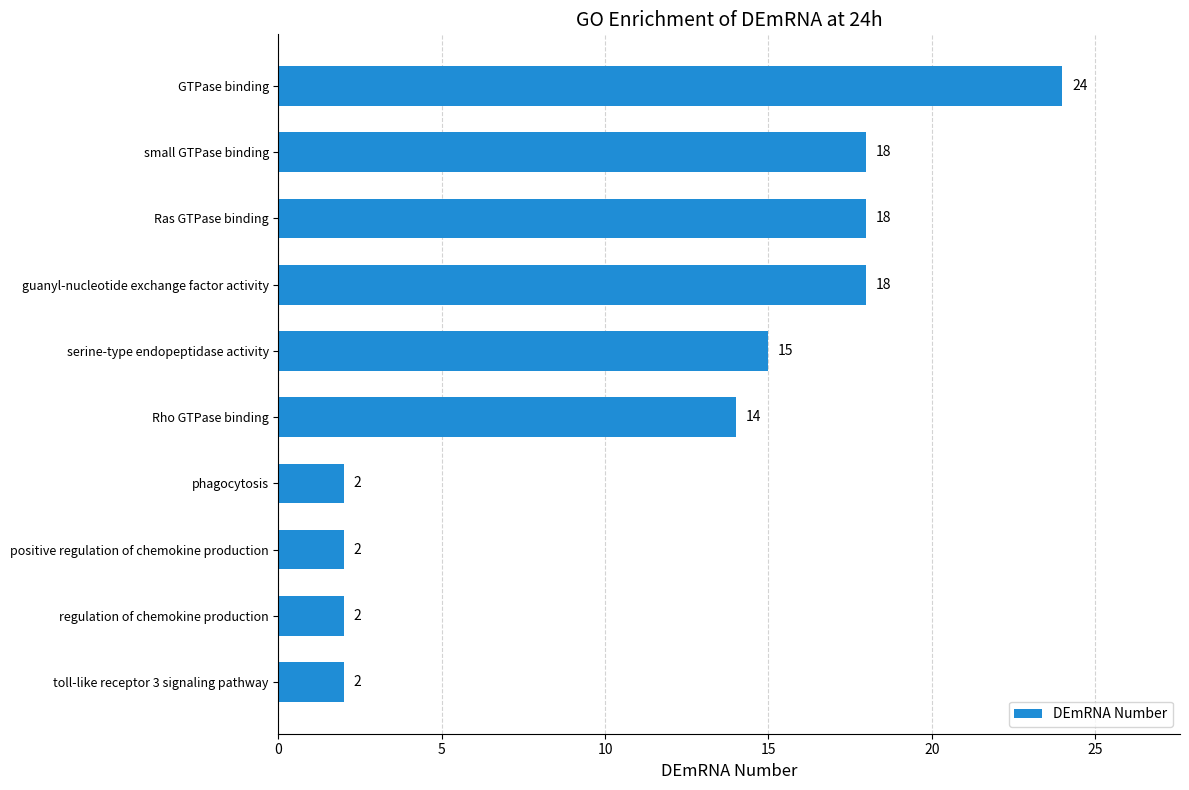

How many bars are there in total?

10